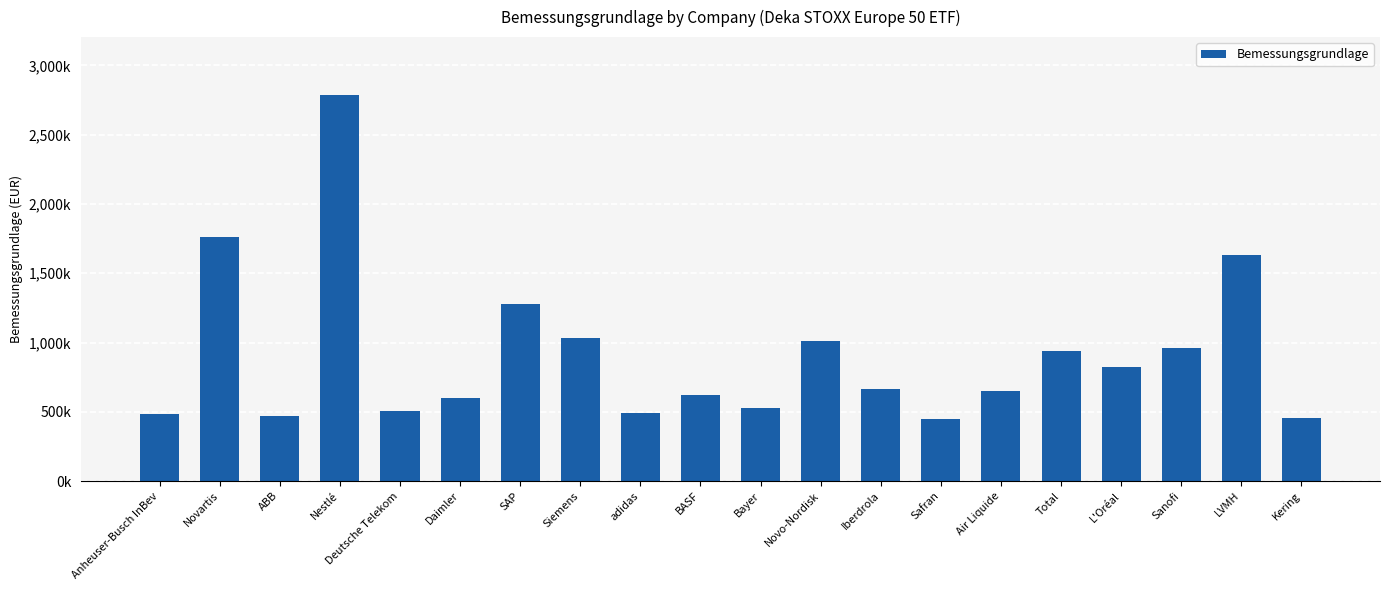

Reading right to left, list all the values displayed in this chart.

Kering=458234.0	LVMH=1633884.0	Sanofi=956810.2	L'Oréal=823005.9	Total=940306.0	Air Liquide=648750.6	Safran=444822.0	Iberdrola=662774.3	Novo-Nordisk=1011902.6	Bayer=530224.5	BASF=624672.2	adidas=488972.7	Siemens=1032977.5	SAP=1277609.5	Daimler=600274.1	Deutsche Telekom=507560.5	Nestlé=2785796.4	ABB=468947.3	Novartis=1759953.2	Anheuser-Busch InBev=481563.4